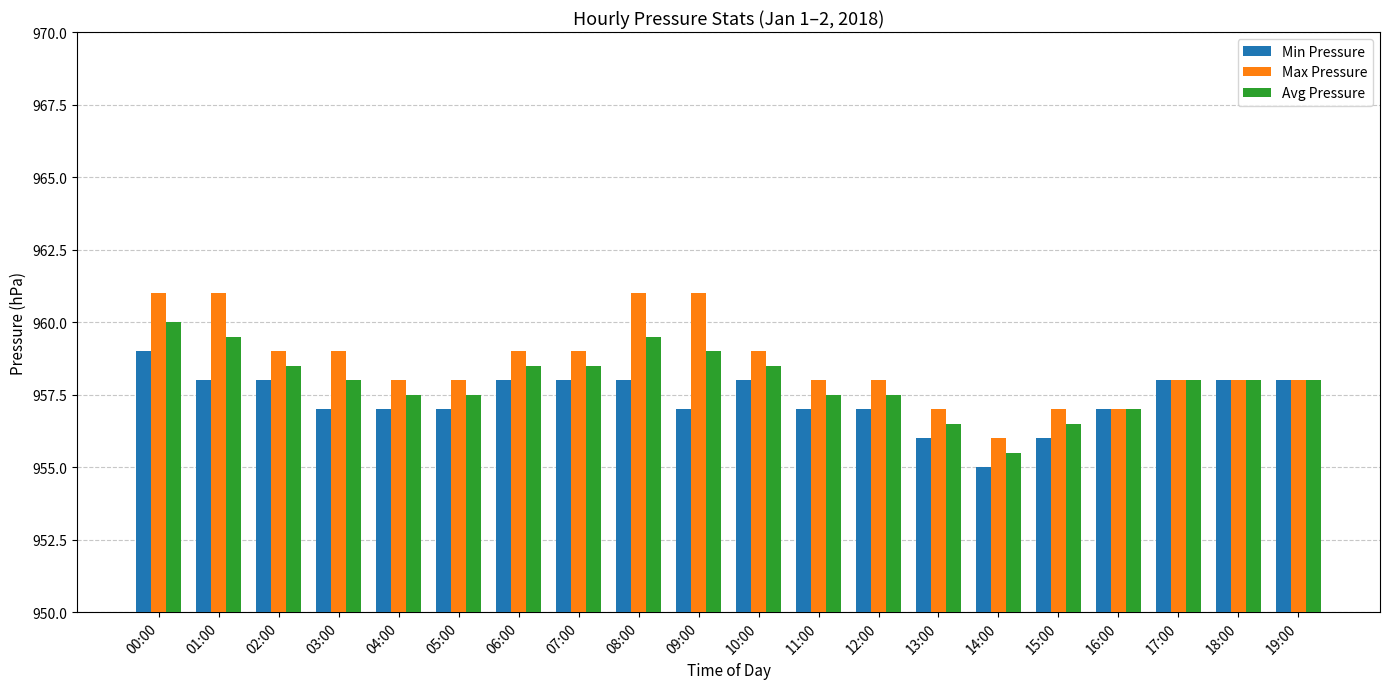

How many bars are there in each group?

3